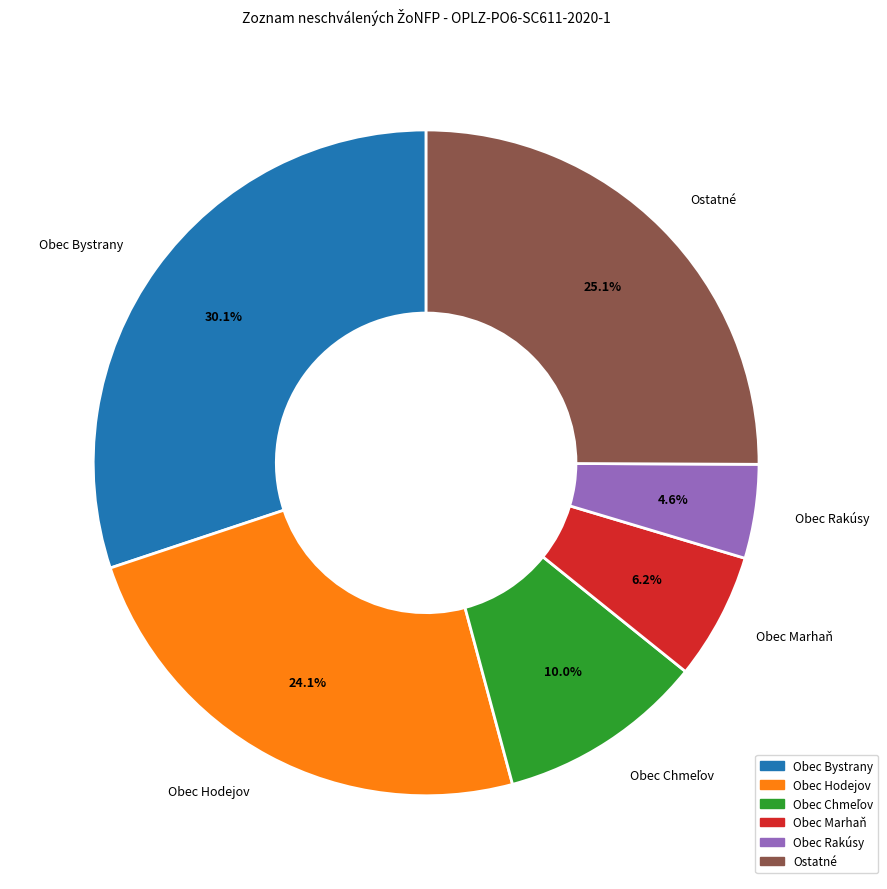

What percentage is NOT represented by Obec Bystrany?

69.9%